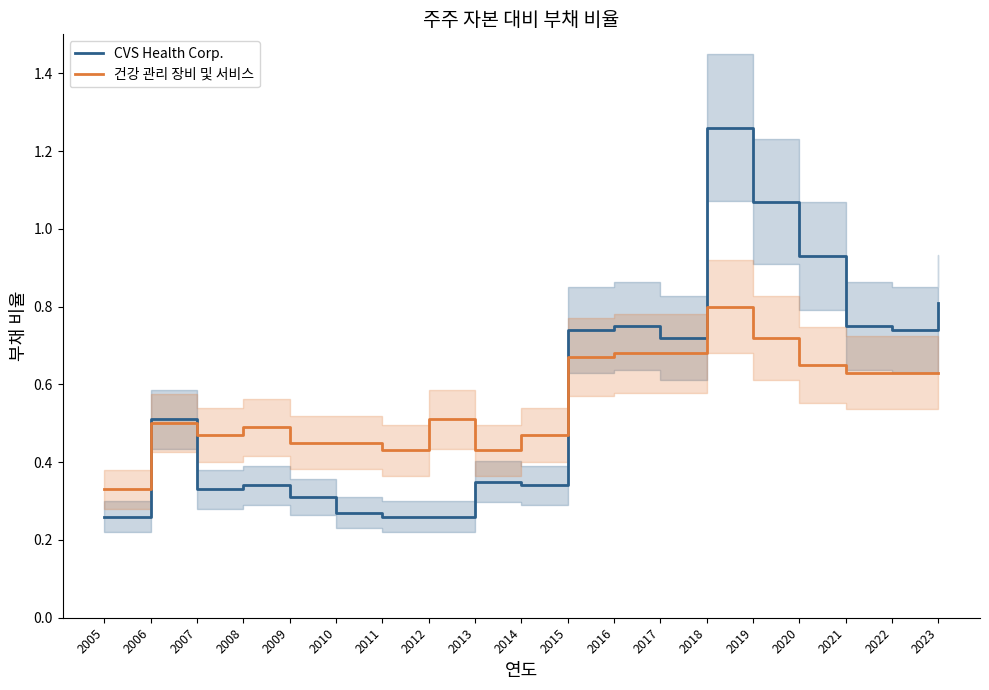

At which category does 건강 관리 장비 및 서비스 reach its first local peak?

2006